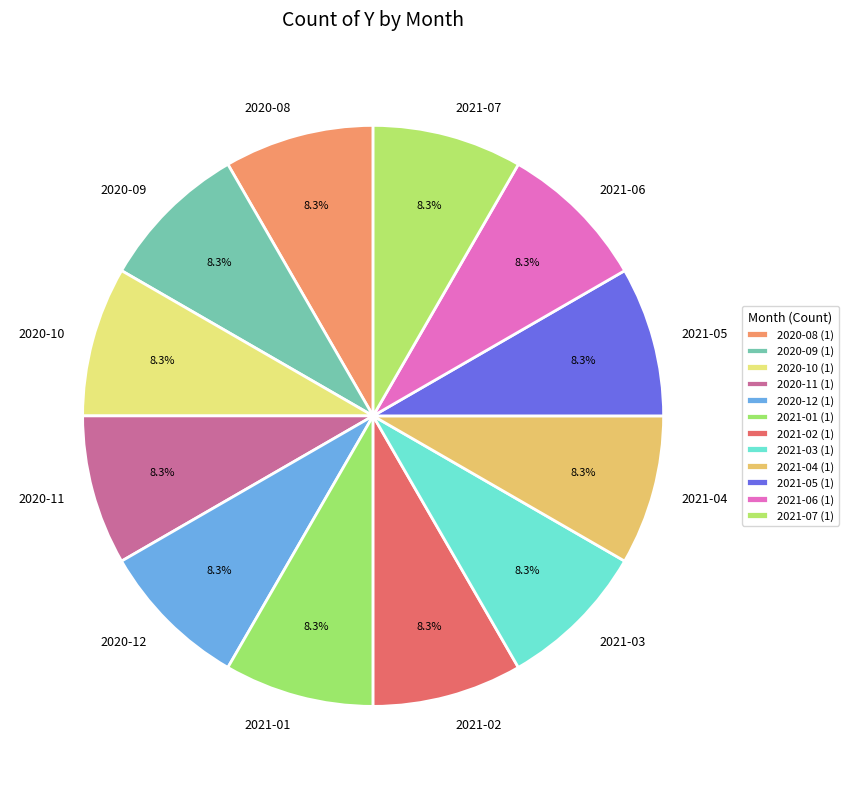

Does 2020-12 account for over 50% of the chart?

No